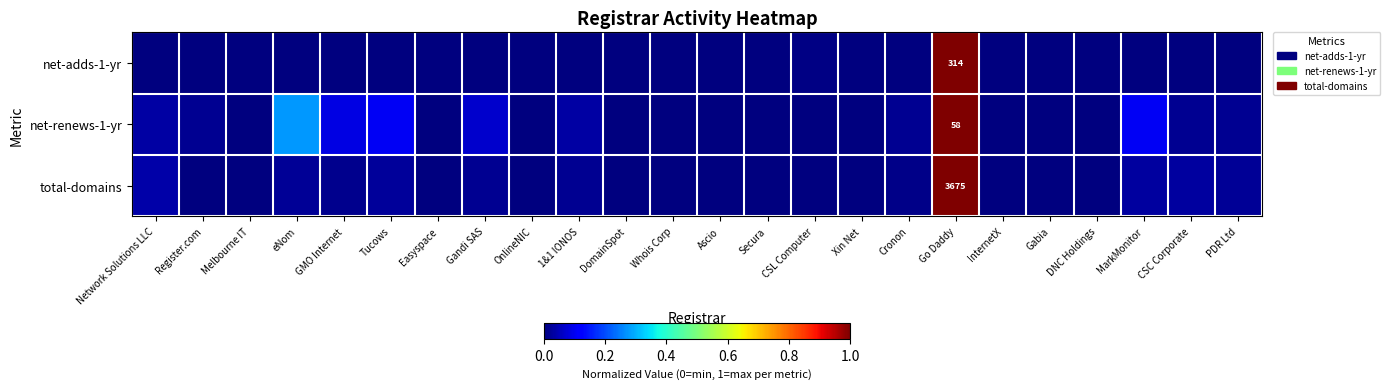

Rank the series at eNom from highest to lowest value.

net-renews-1-yr, total-domains, net-adds-1-yr